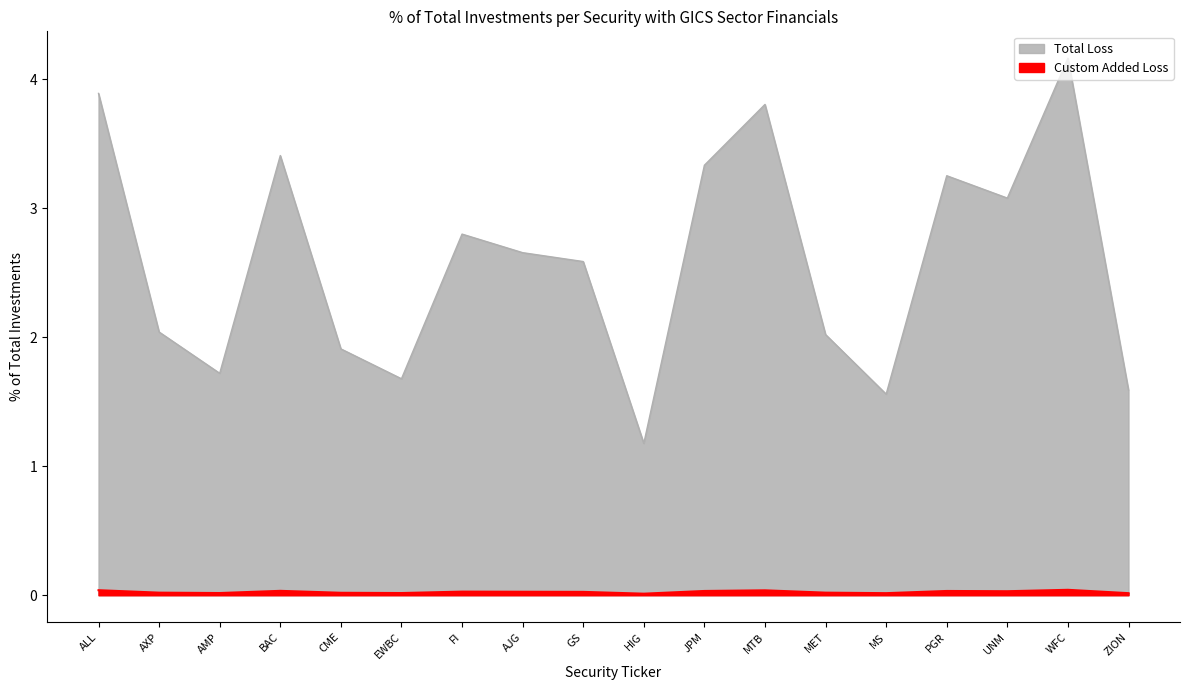

How many interior local valleys does the Total Loss series have?

5